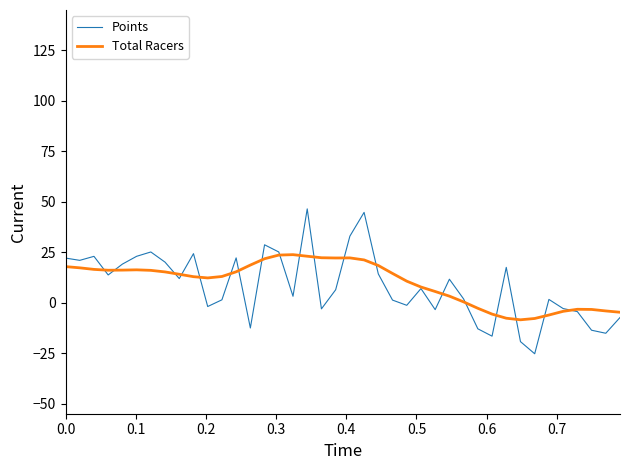

What is the minimum value for Total Racers?

-8.5